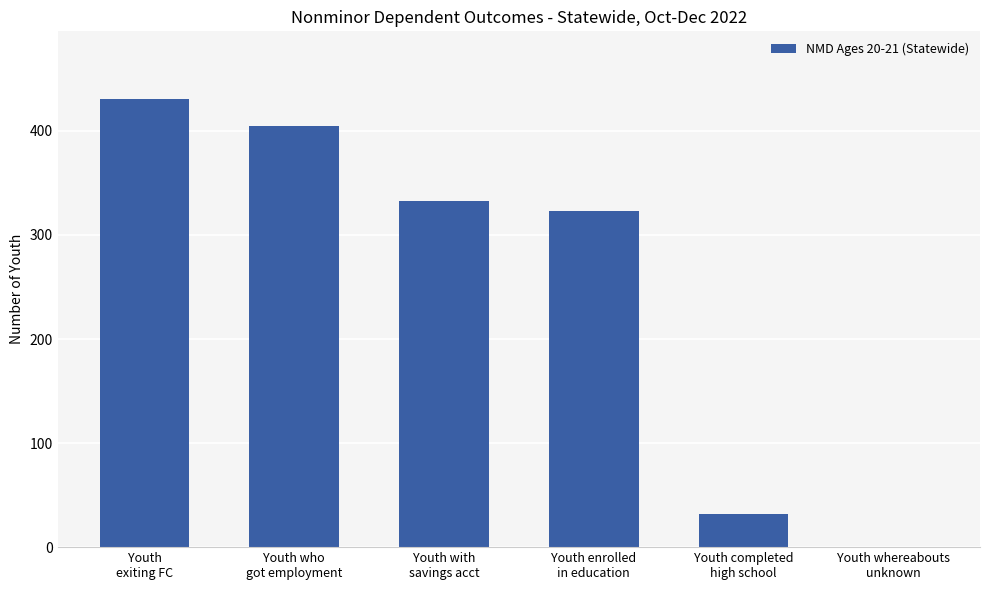

At which category does the chart reach its peak across all series?

Youth
exiting FC